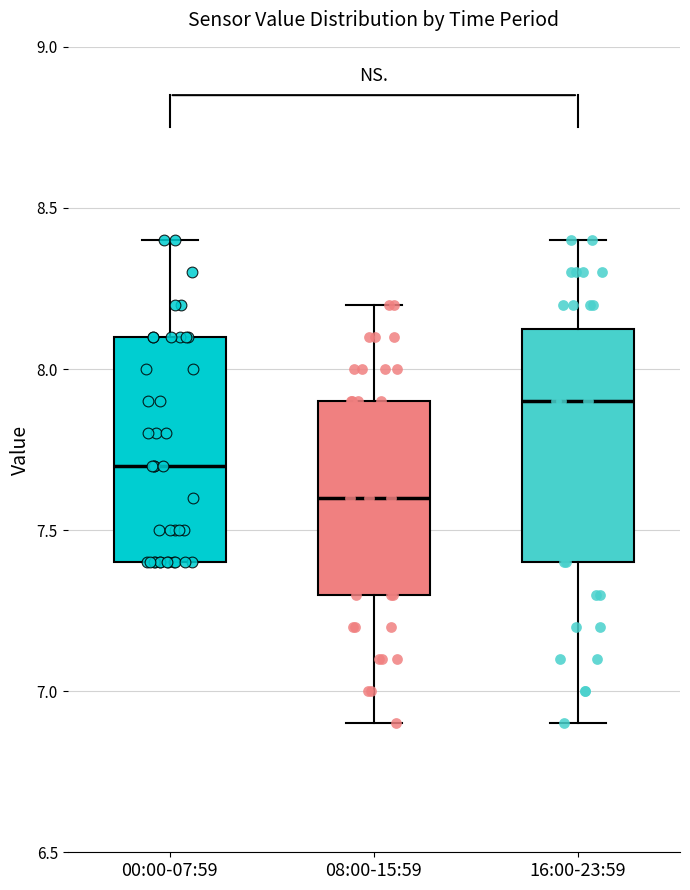

Where is the upper edge of the box for 08:00-15:59 on the y-axis? The values are not printed on the chart, so give them approximately, as read against the axis.

7.90